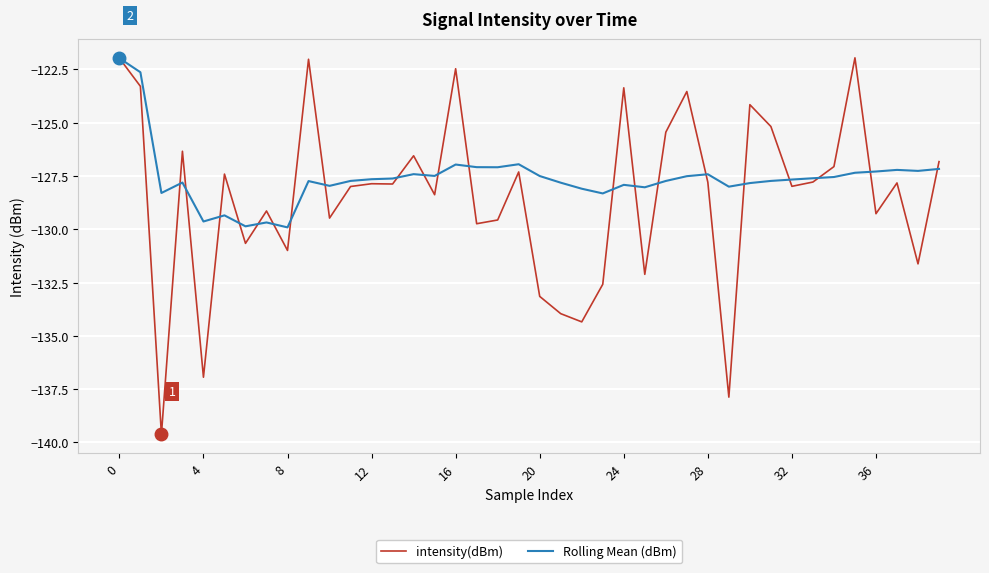

Which series has the widest spread of values?

intensity(dBm)